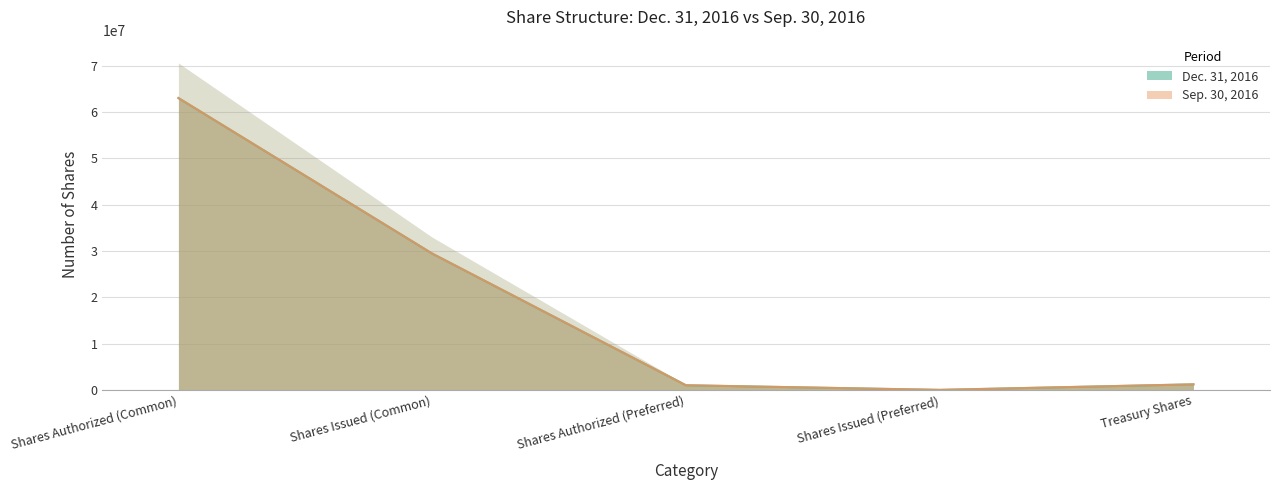

At which label does Dec. 31, 2016 reach its peak?

Shares Authorized (Common)